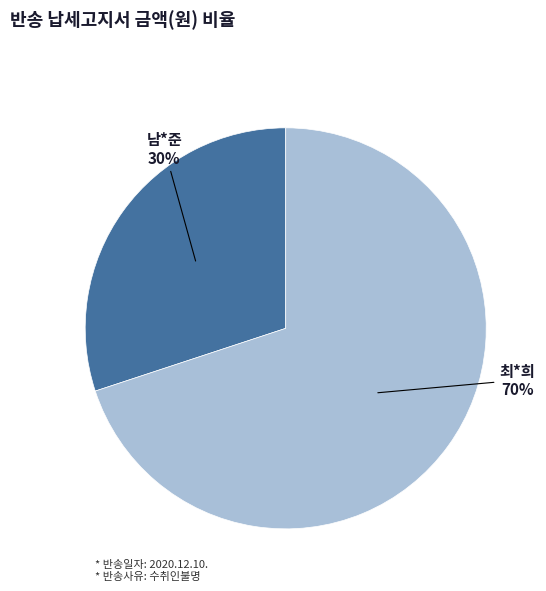

How many segments does this pie chart have?

2